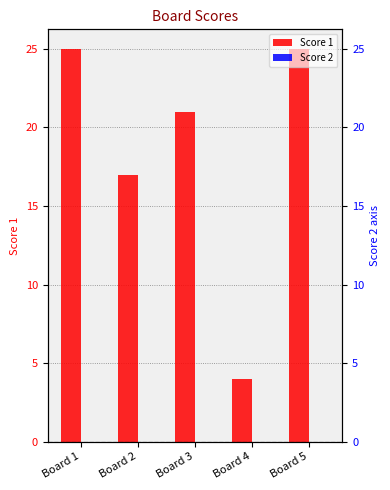

Which series has the largest total across all categories?

Score 1